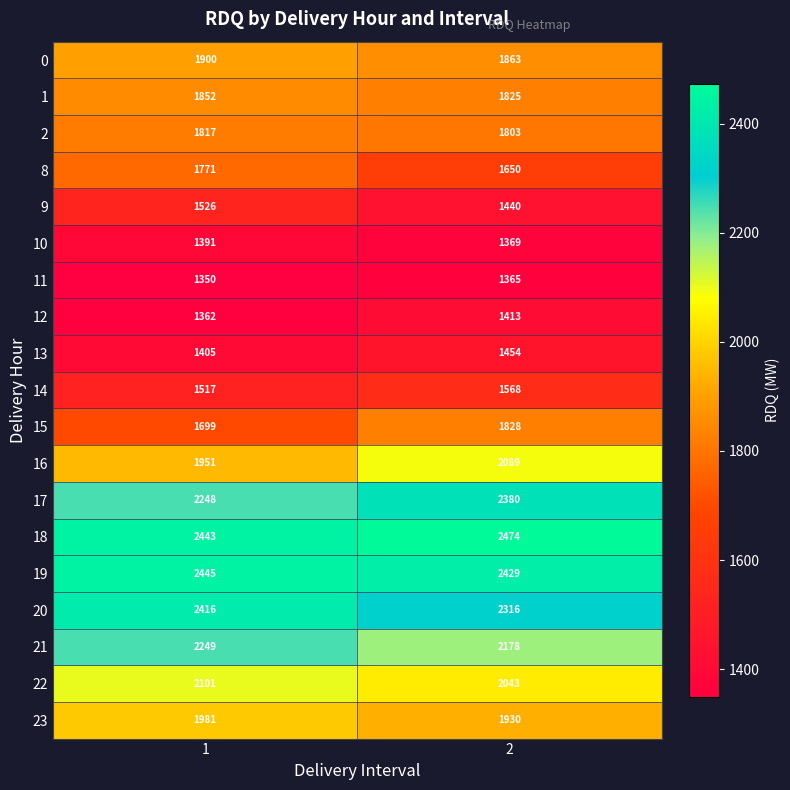

At which category is the sum across all series the highest?

1